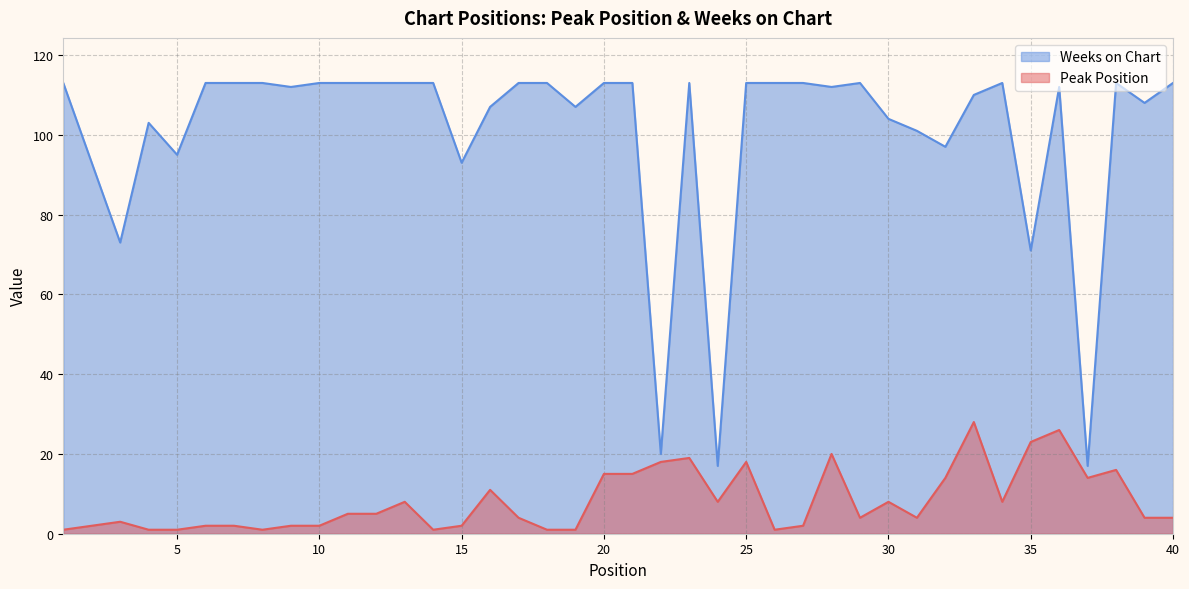

Rank the series by their average value, from lowest to highest.

Peak Position, Weeks on Chart